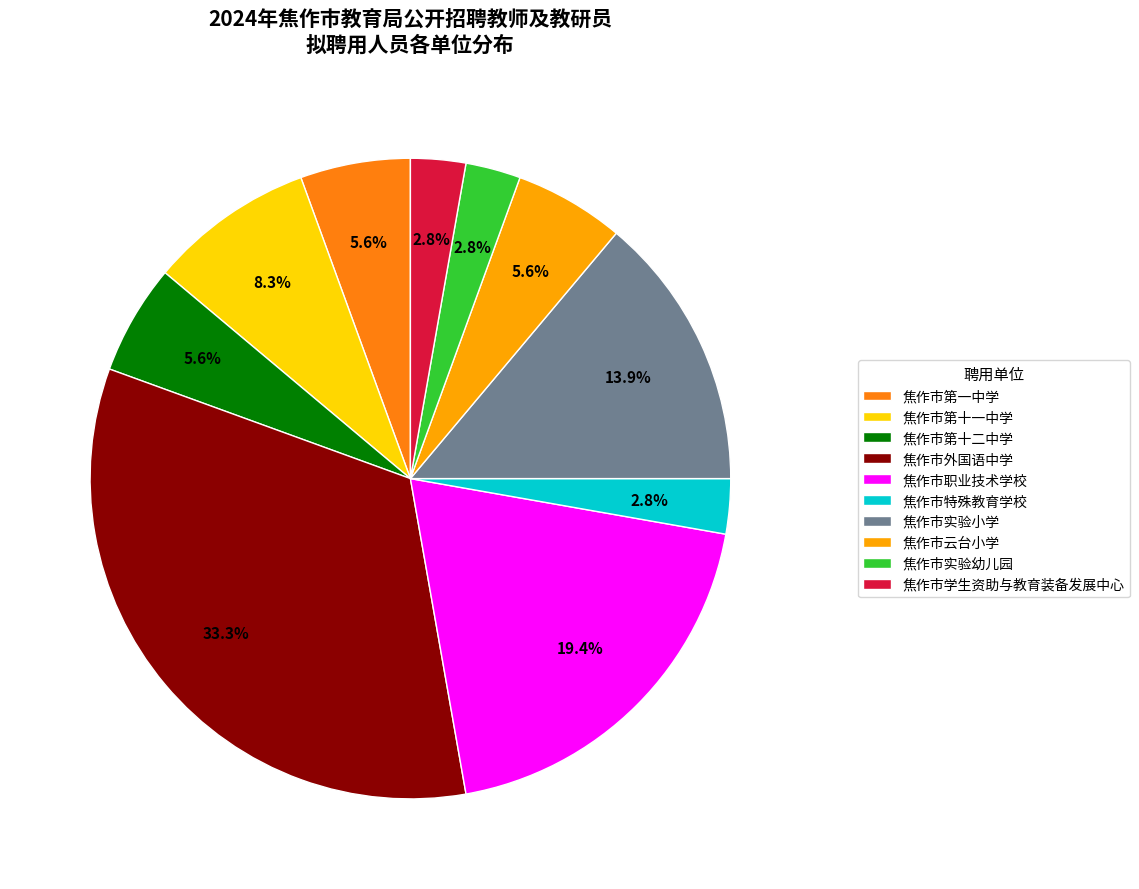

Do 焦作市特殊教育学校 and 焦作市学生资助与教育装备发展中心 together represent more than half of the pie?

No